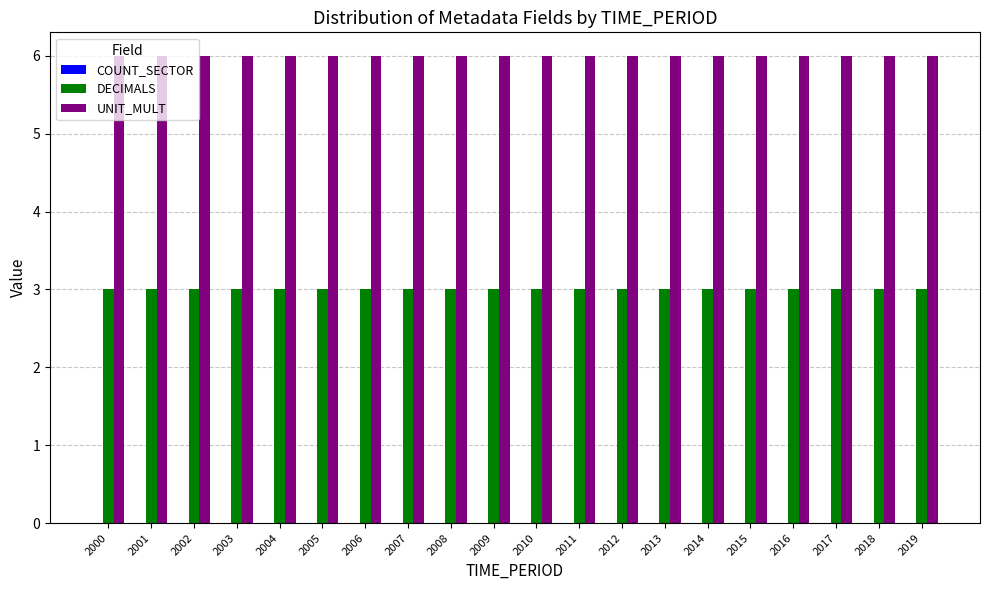

What is the greatest value displayed?

6